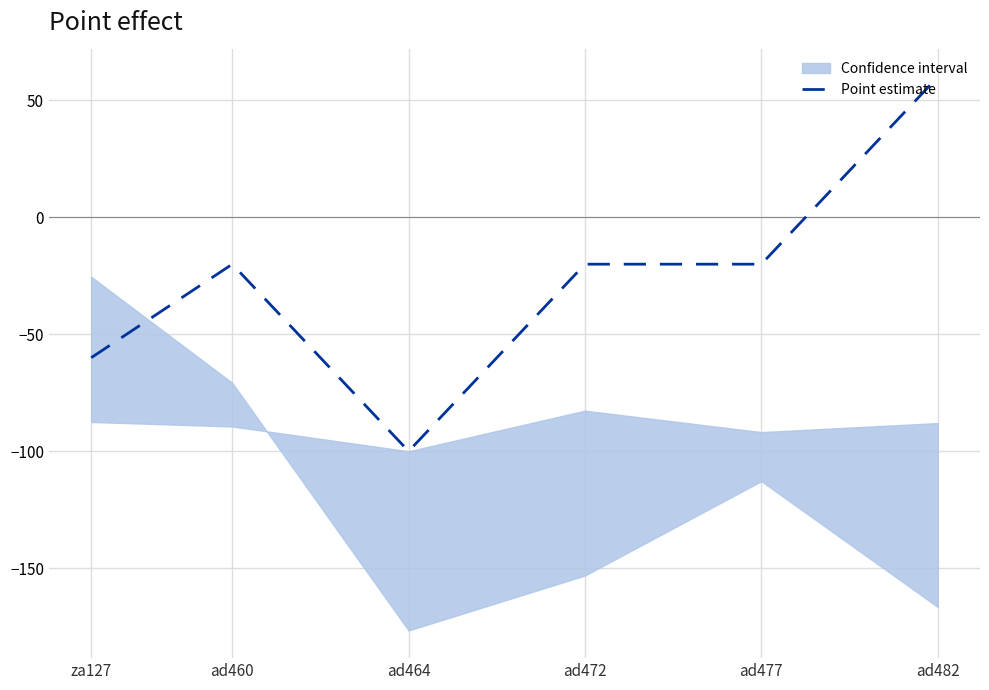

What is the label of the 1st point from the right?

ad482